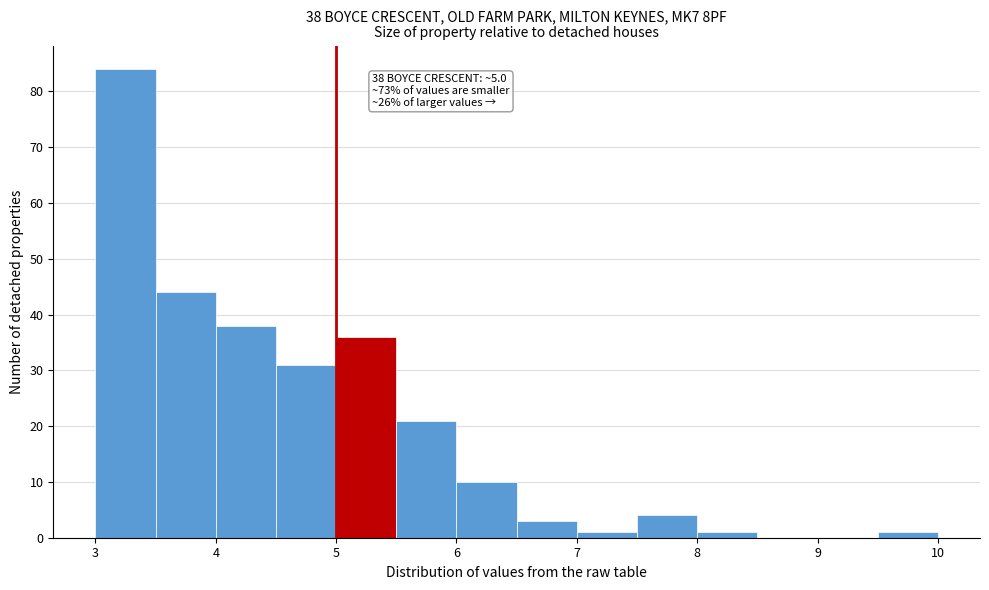

Over which range of the x-axis is the bar tallest?

3.0 to 3.5